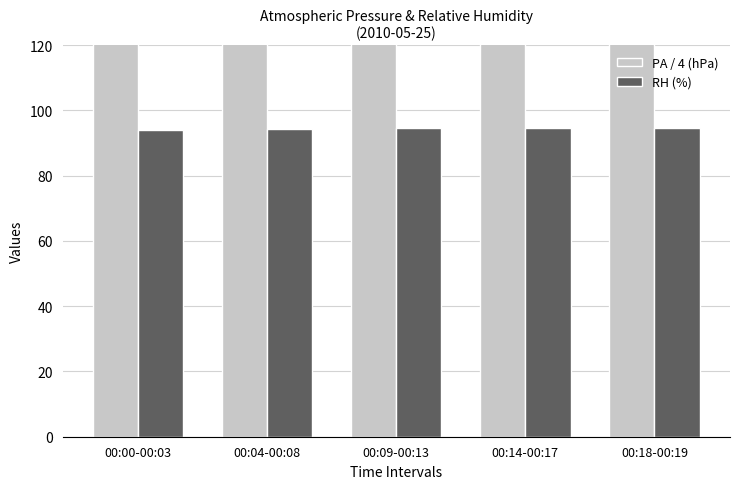

What value does the PA / 4 (hPa) series have at 00:09-00:13?

229.4